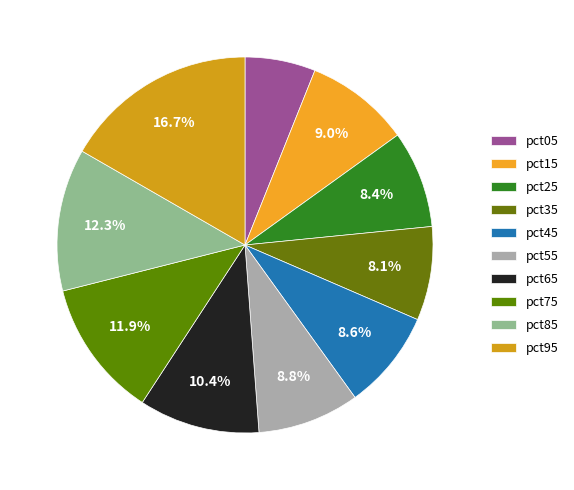

Is there any slice that represents more than half of the pie?

No